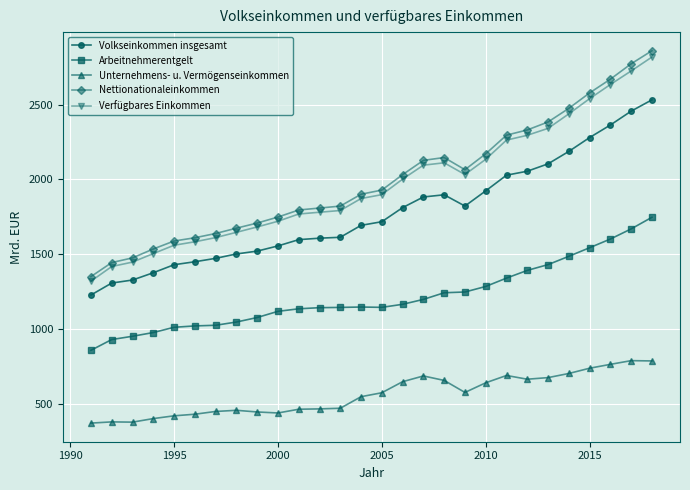

How many categories are shown in the chart?

28